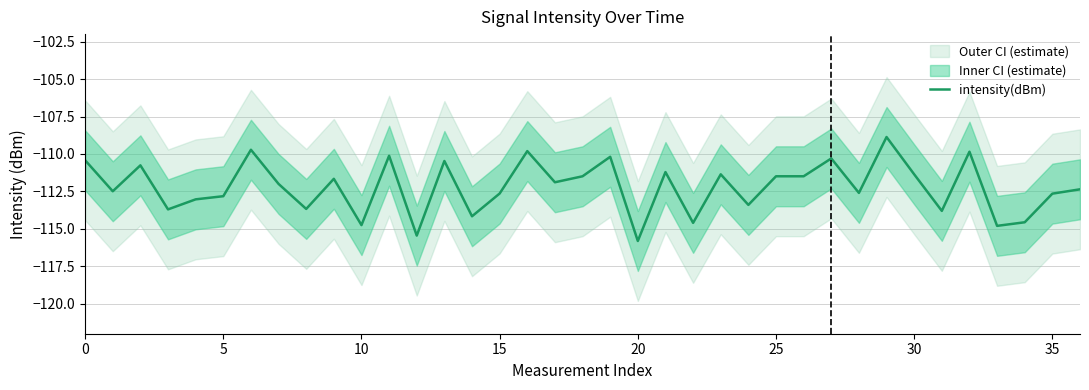

What is the average value?

-112.2